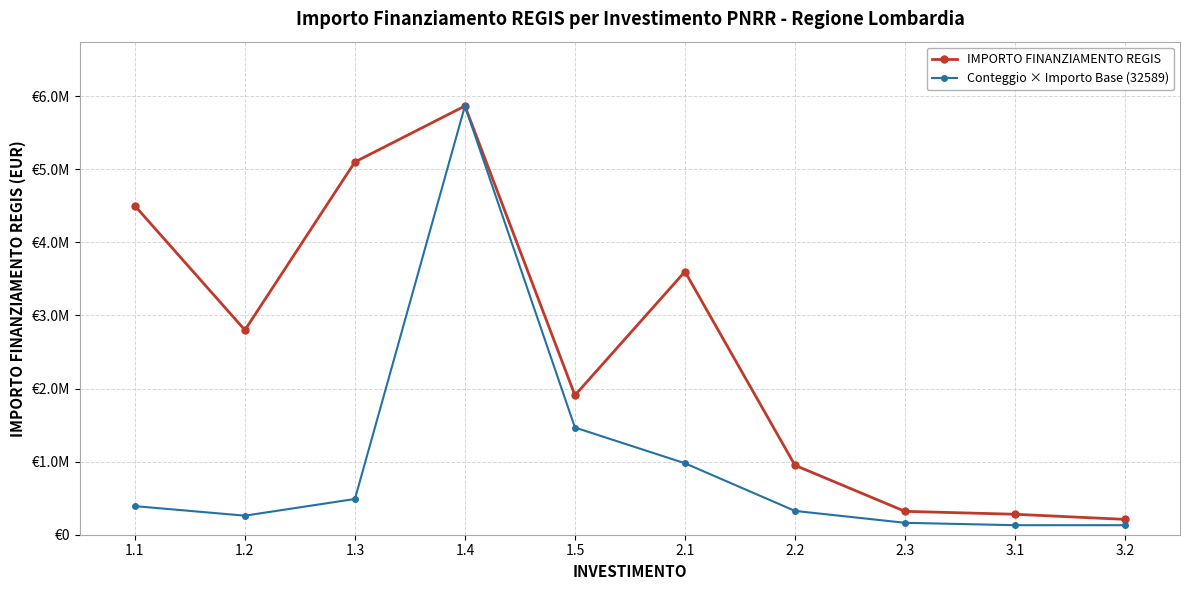

Is the value of Conteggio × Importo Base (32589) at 3.2 greater than the value of IMPORTO FINANZIAMENTO REGIS at 1.1?

No